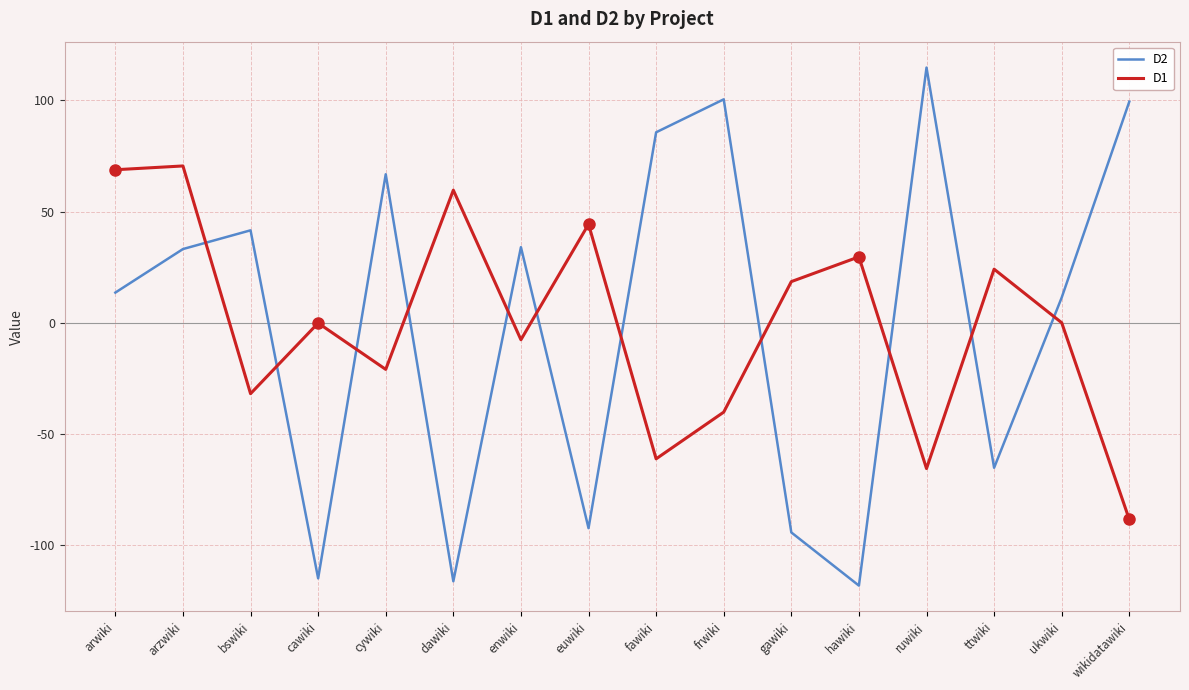

Where do D1 and D2 first cross each other?

arzwiki and bswiki